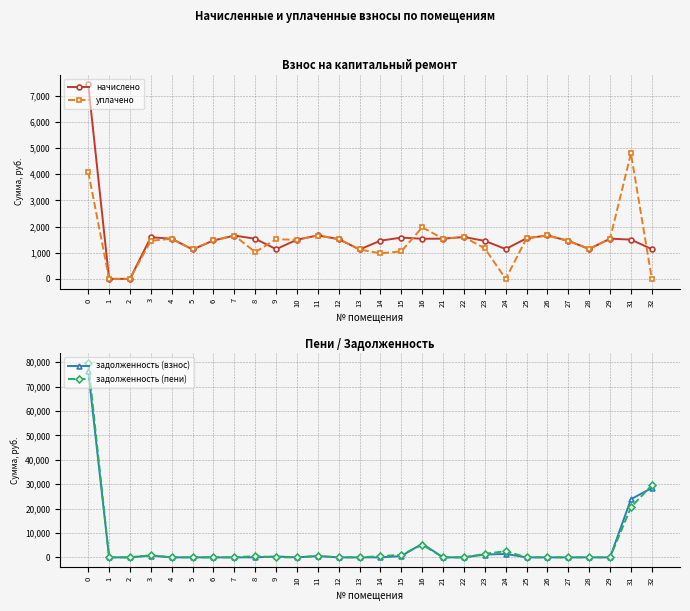

Is it true that уплачено equals 1000.9 at 0?

False